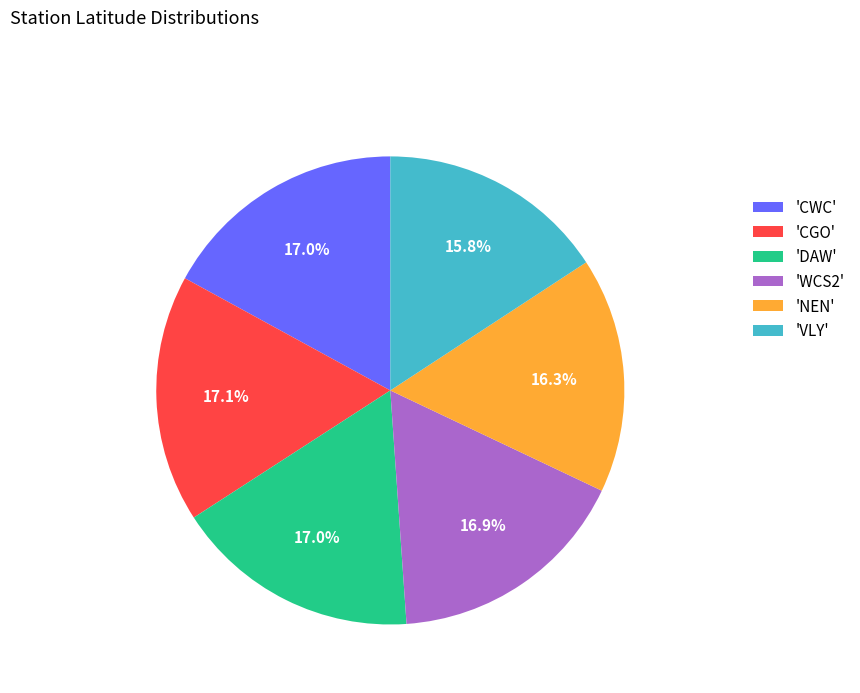

Combined, do 'VLY' and 'CWC' account for over 50%?

No